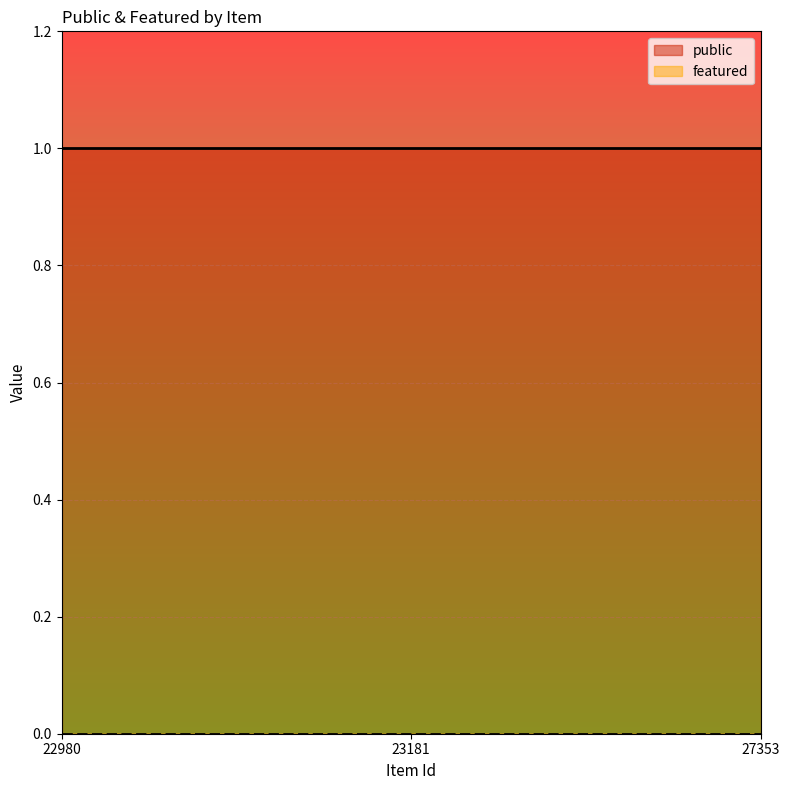

Rank the categories by public value from highest to lowest.

22980, 23181, 27353